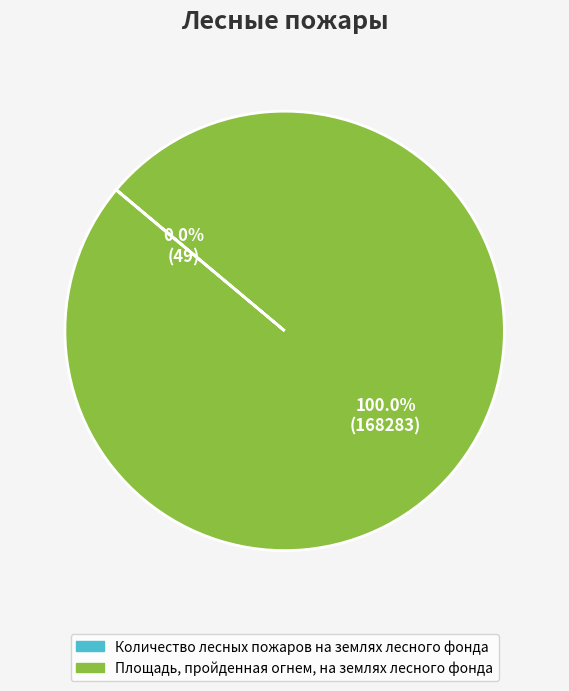

Is there any slice that represents more than half of the pie?

Yes